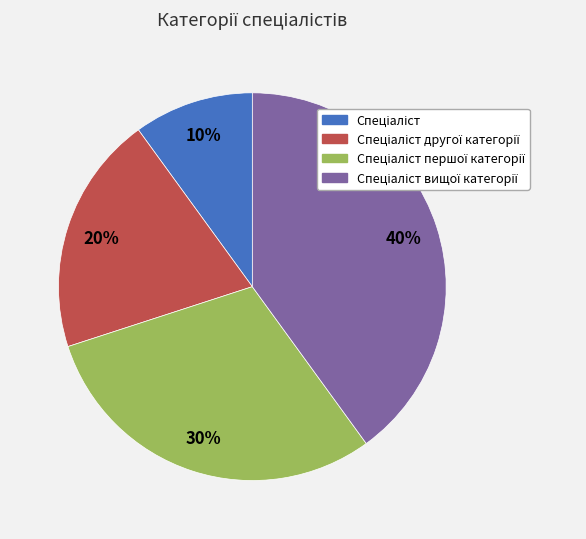

To the nearest percent, what is the average slice percentage?

25%